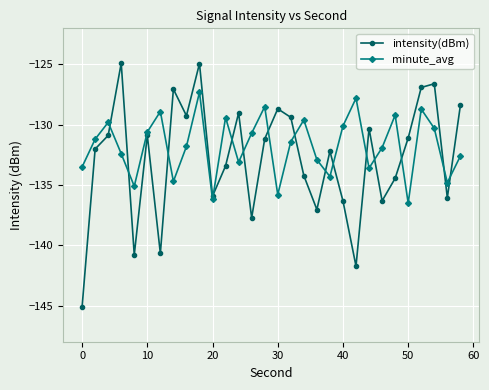

What is the average value of the minute_avg series?

-131.8